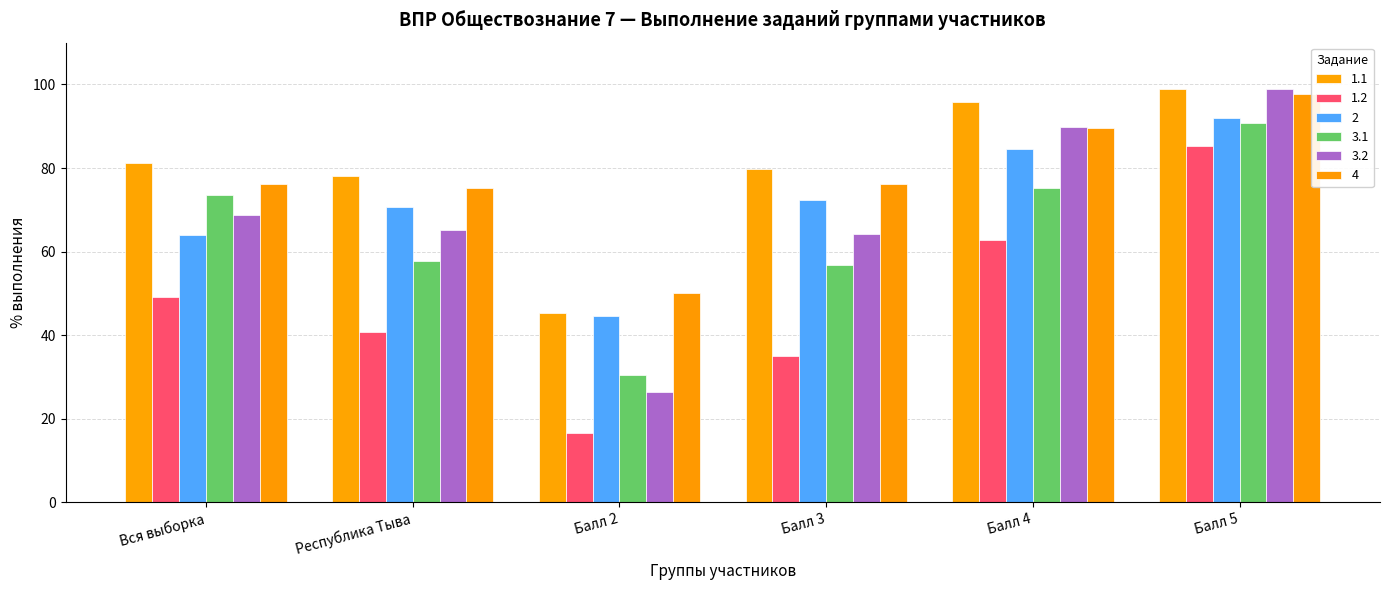

How many values in the 3.2 series are below 68?

3